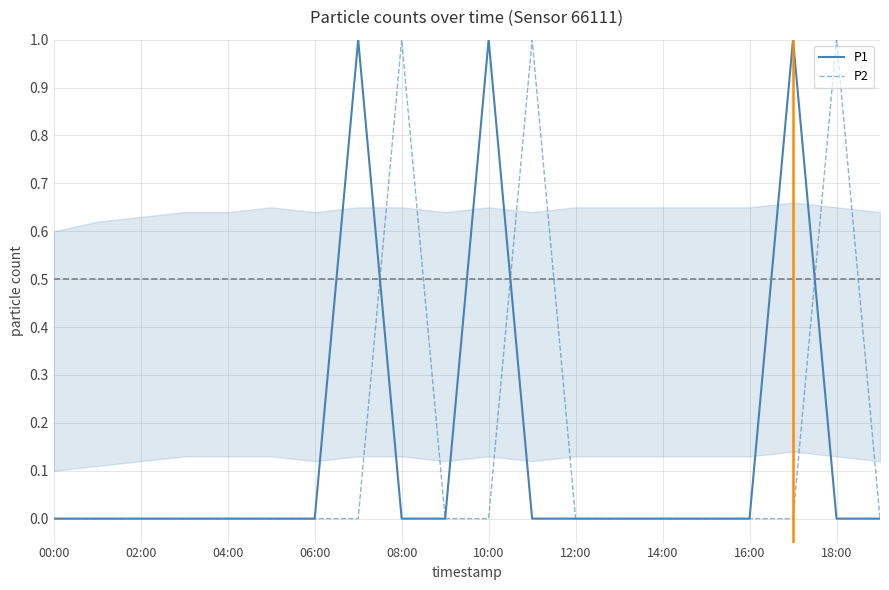

How many lines are shown in the chart?

2